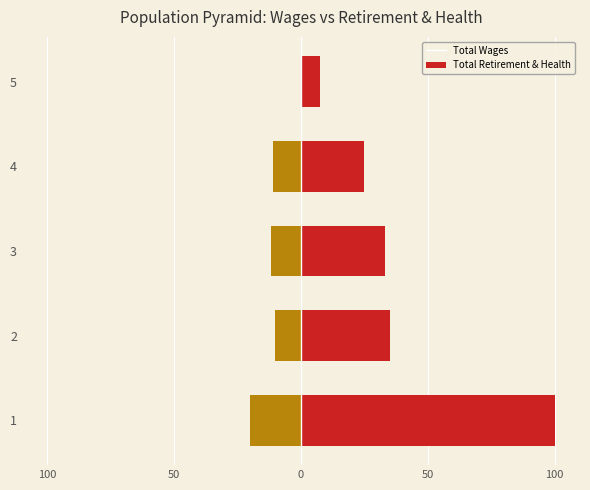

How many data points in Total Wages are less than 33?

2